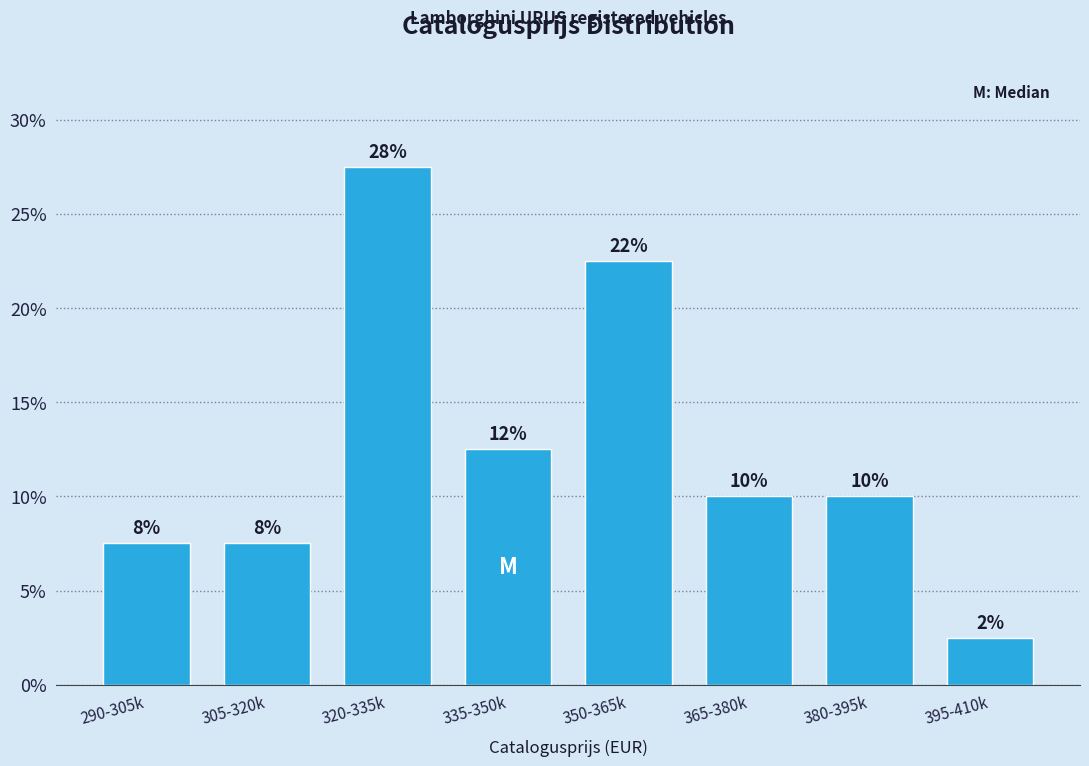

Are the bars horizontal?

No